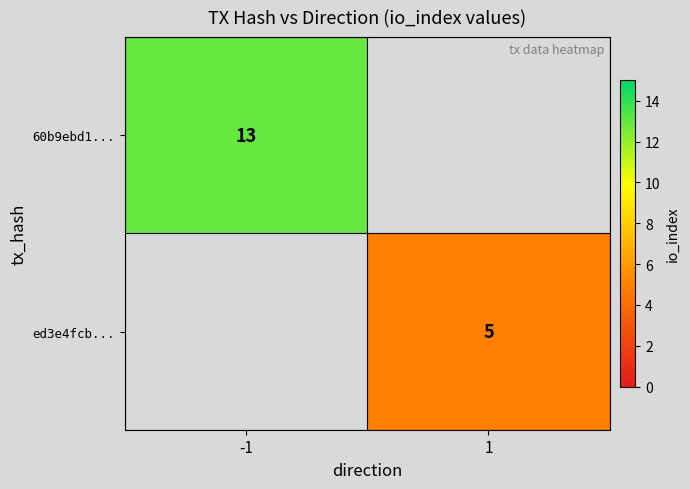

Is the value of 60b9ebd1... at -1 greater than the value of ed3e4fcb... at 1?

Yes